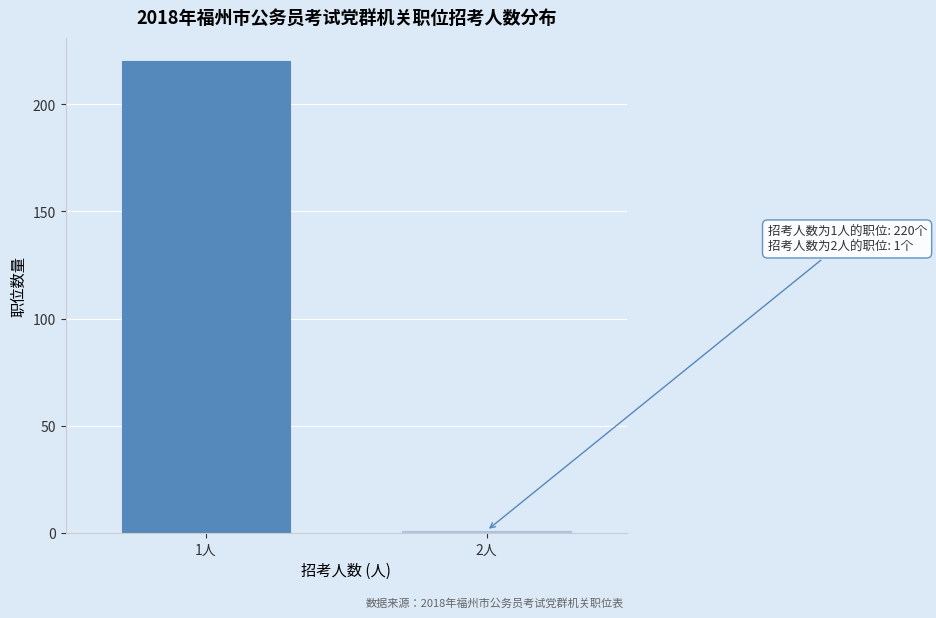

Reading left to right, what are all the values shown in this chart?

1人=220	2人=1